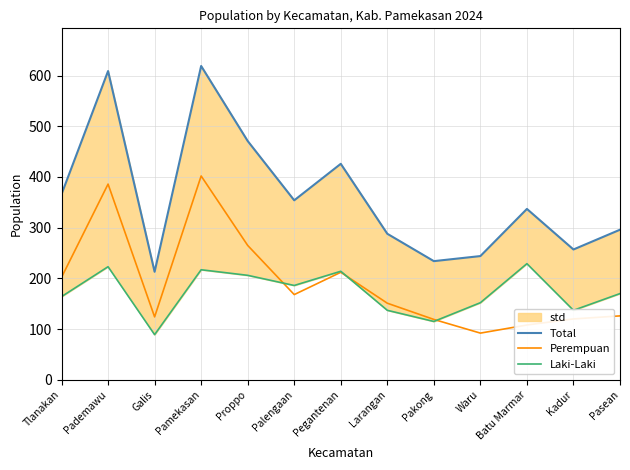

The value of Total at Pademawu is 609. True or false?

True